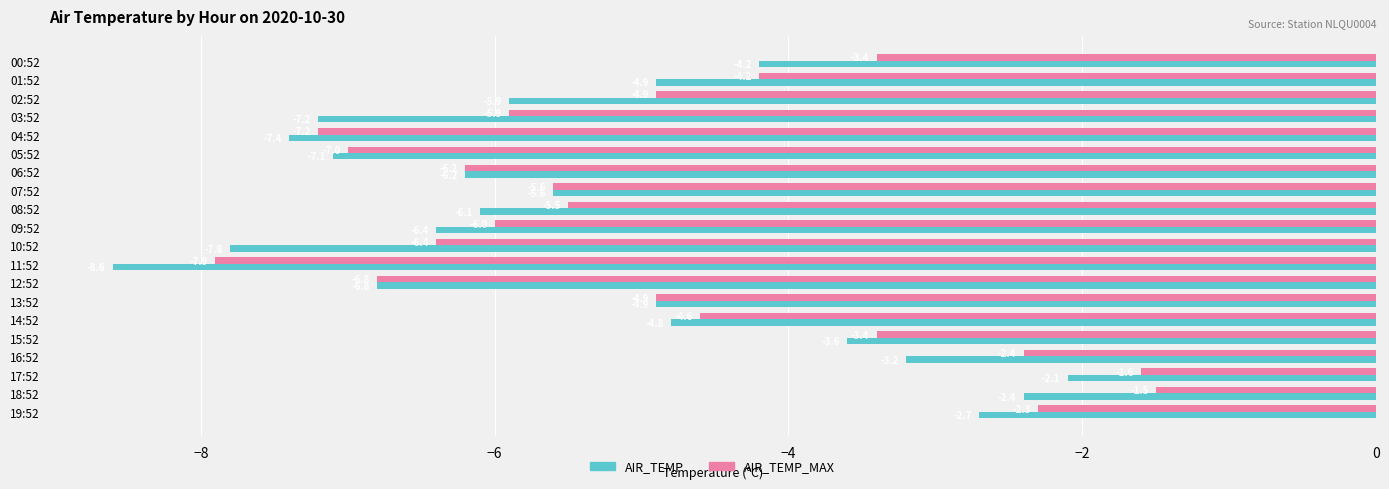

Read the AIR_TEMP value at 12:52.

-6.8